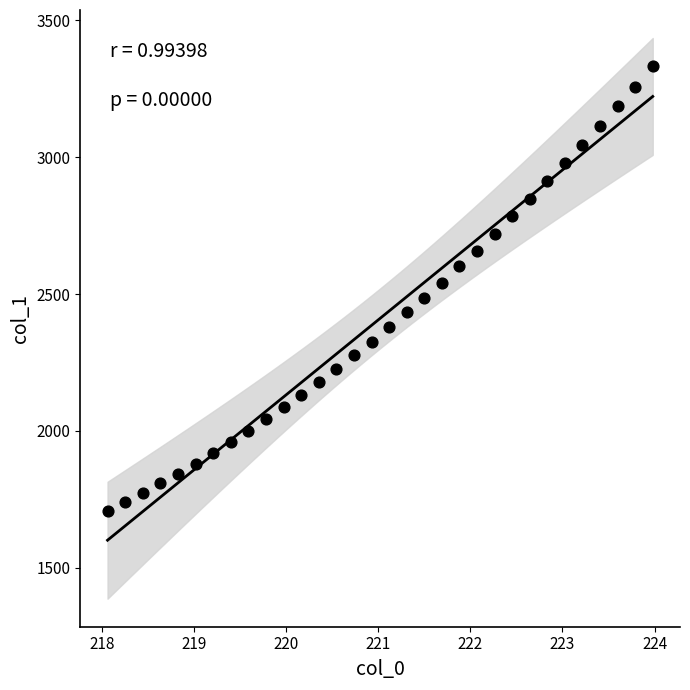

What is the range of Y values (max minus min)?

1624.0